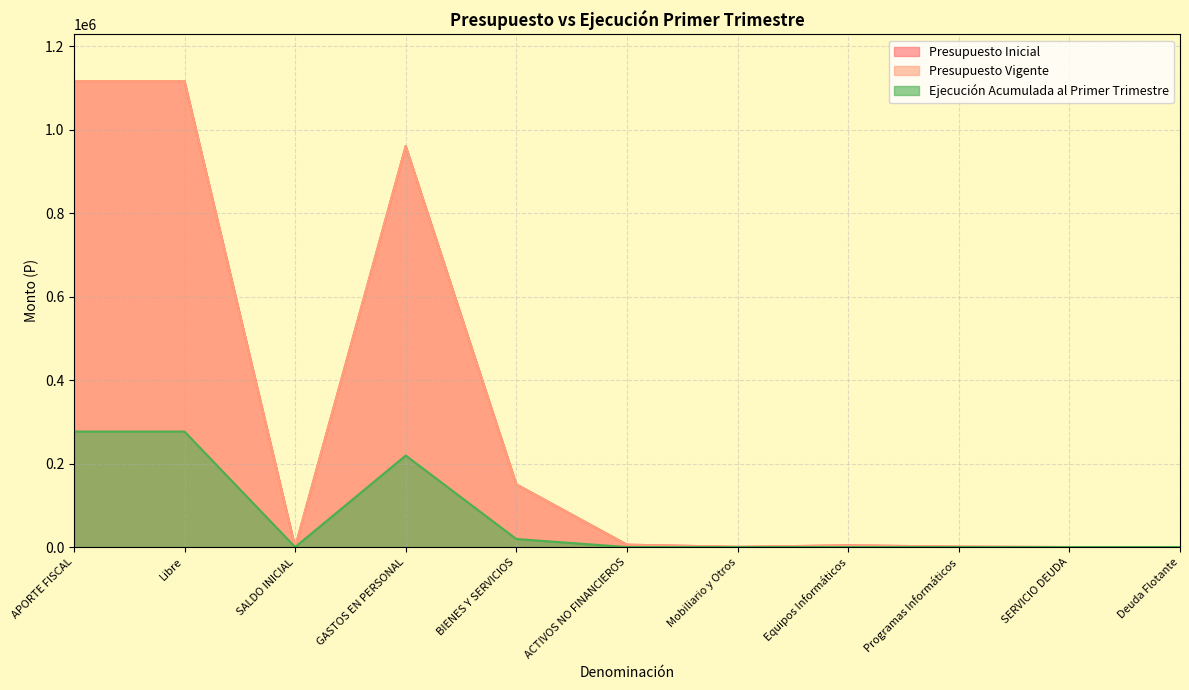

True or false: Ejecución Acumulada al Primer Trimestre has a value of 0 at Deuda Flotante.

True